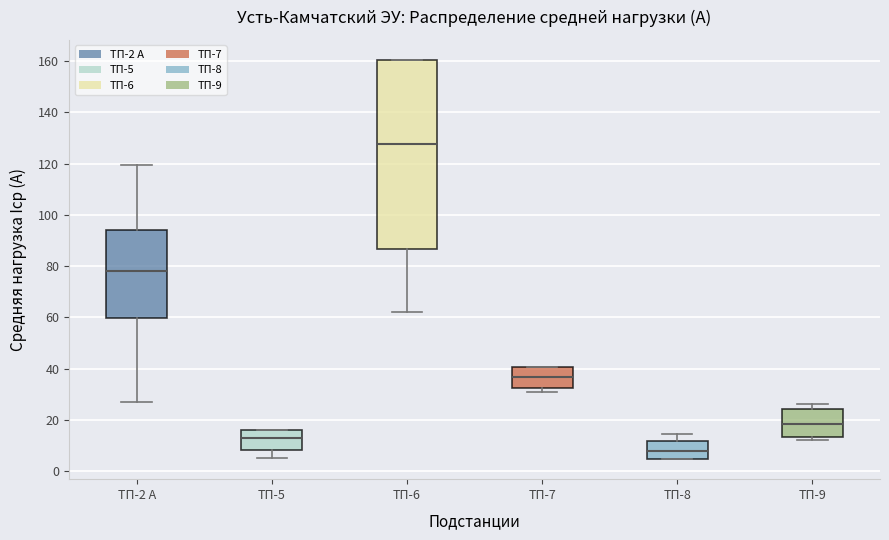

Which box's median line is the lowest?

ТП-8